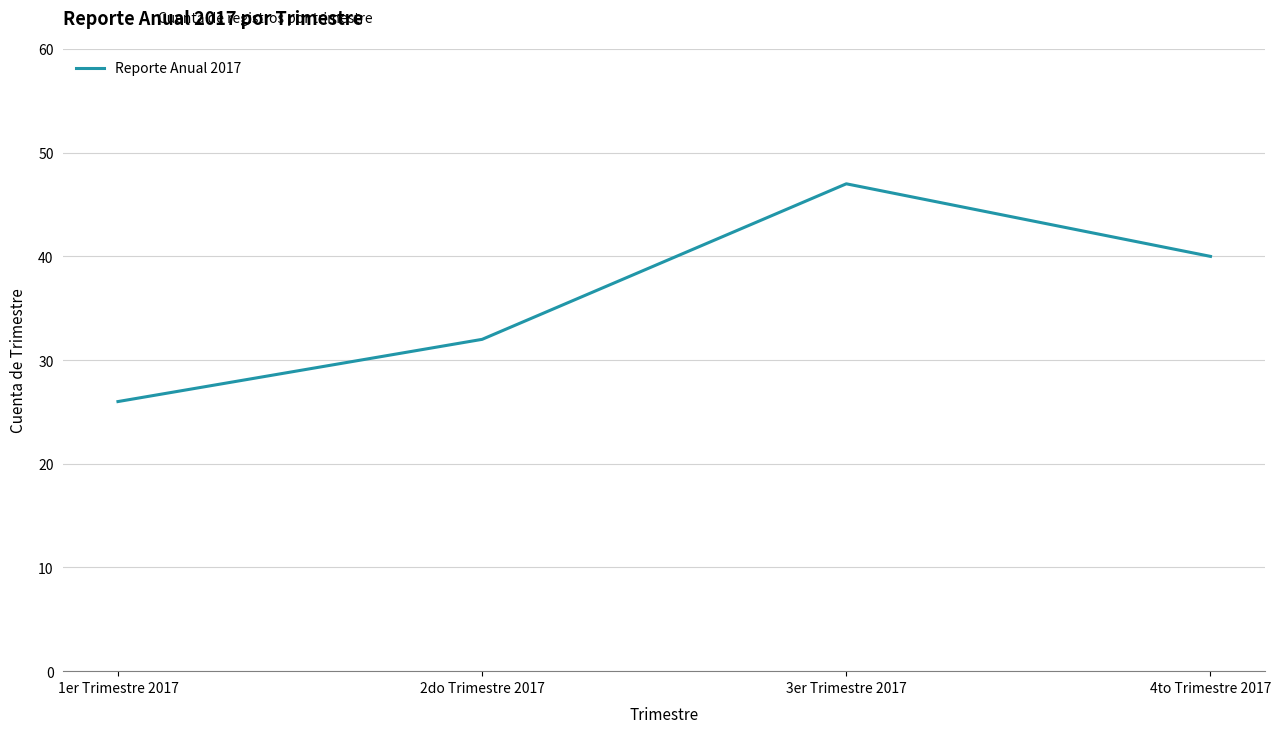

Where is the first local maximum?

3er Trimestre 2017